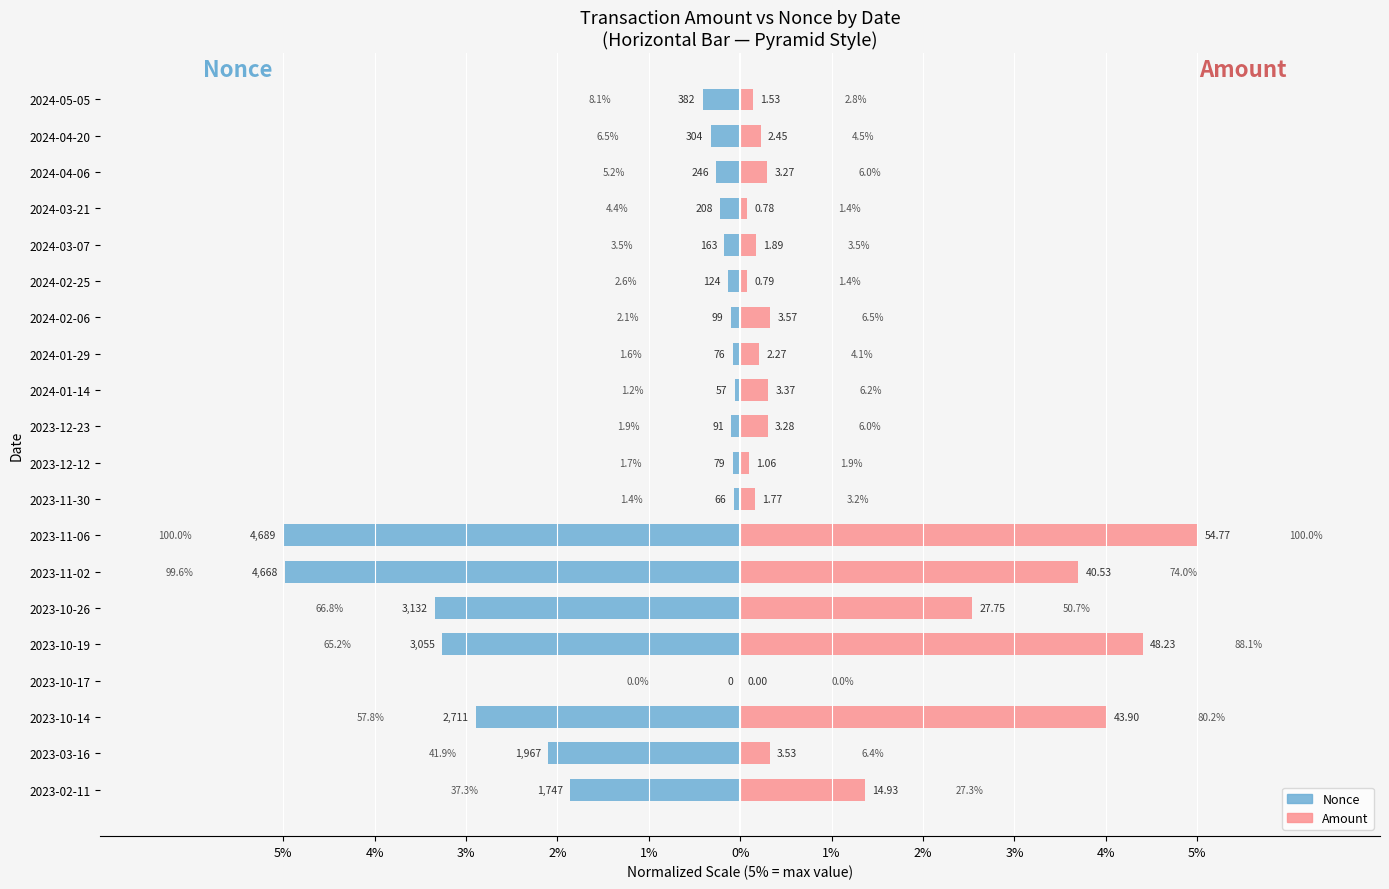

True or false: Nonce has a value of -2.1 at 2023-03-16.

True